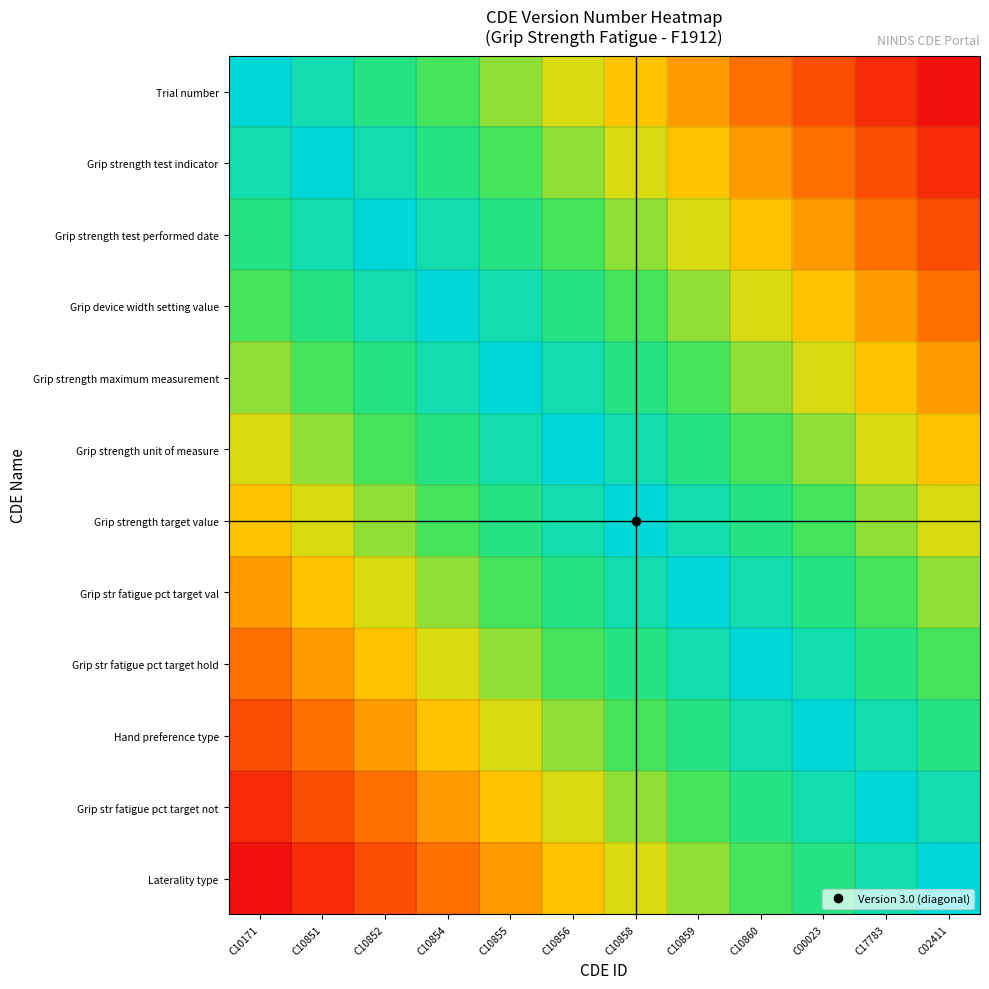

What is the total value across all series at C10858?

8.7